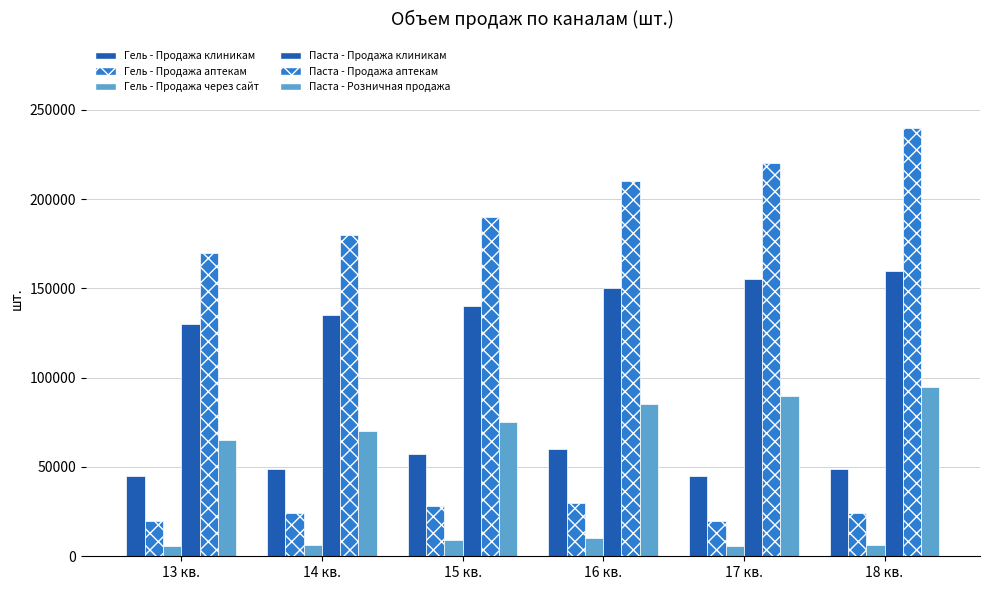

At how many categories does at least one series exceed 16722?

6